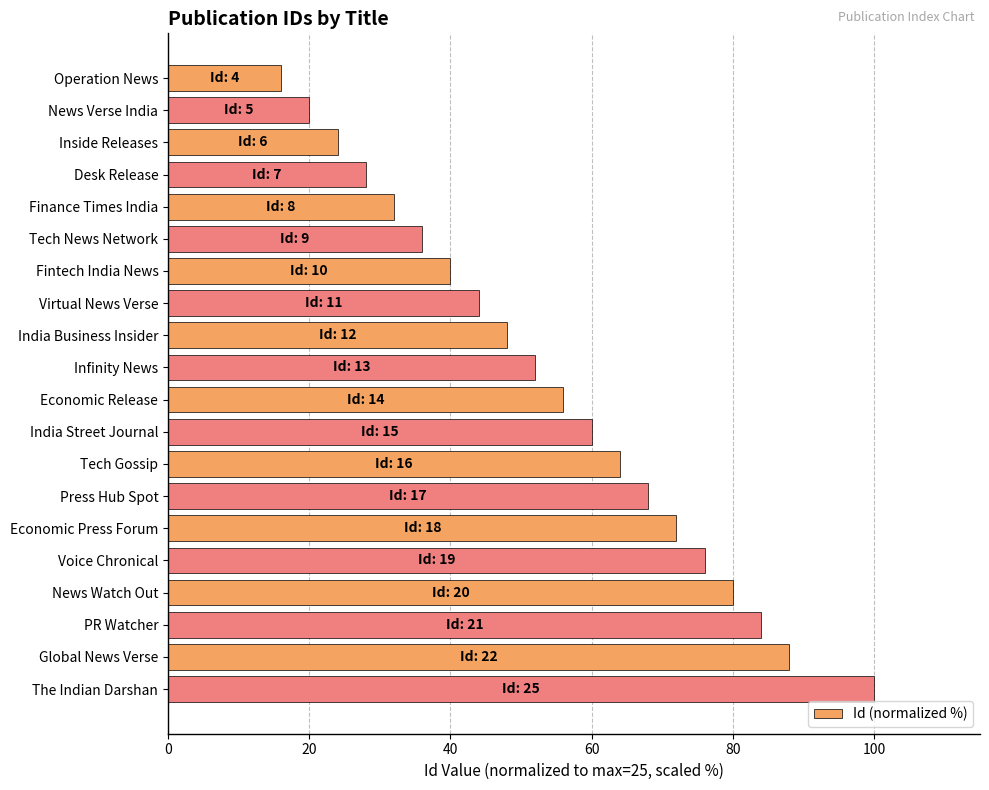

What is the difference between the values at Desk Release and Tech News Network?

8.0